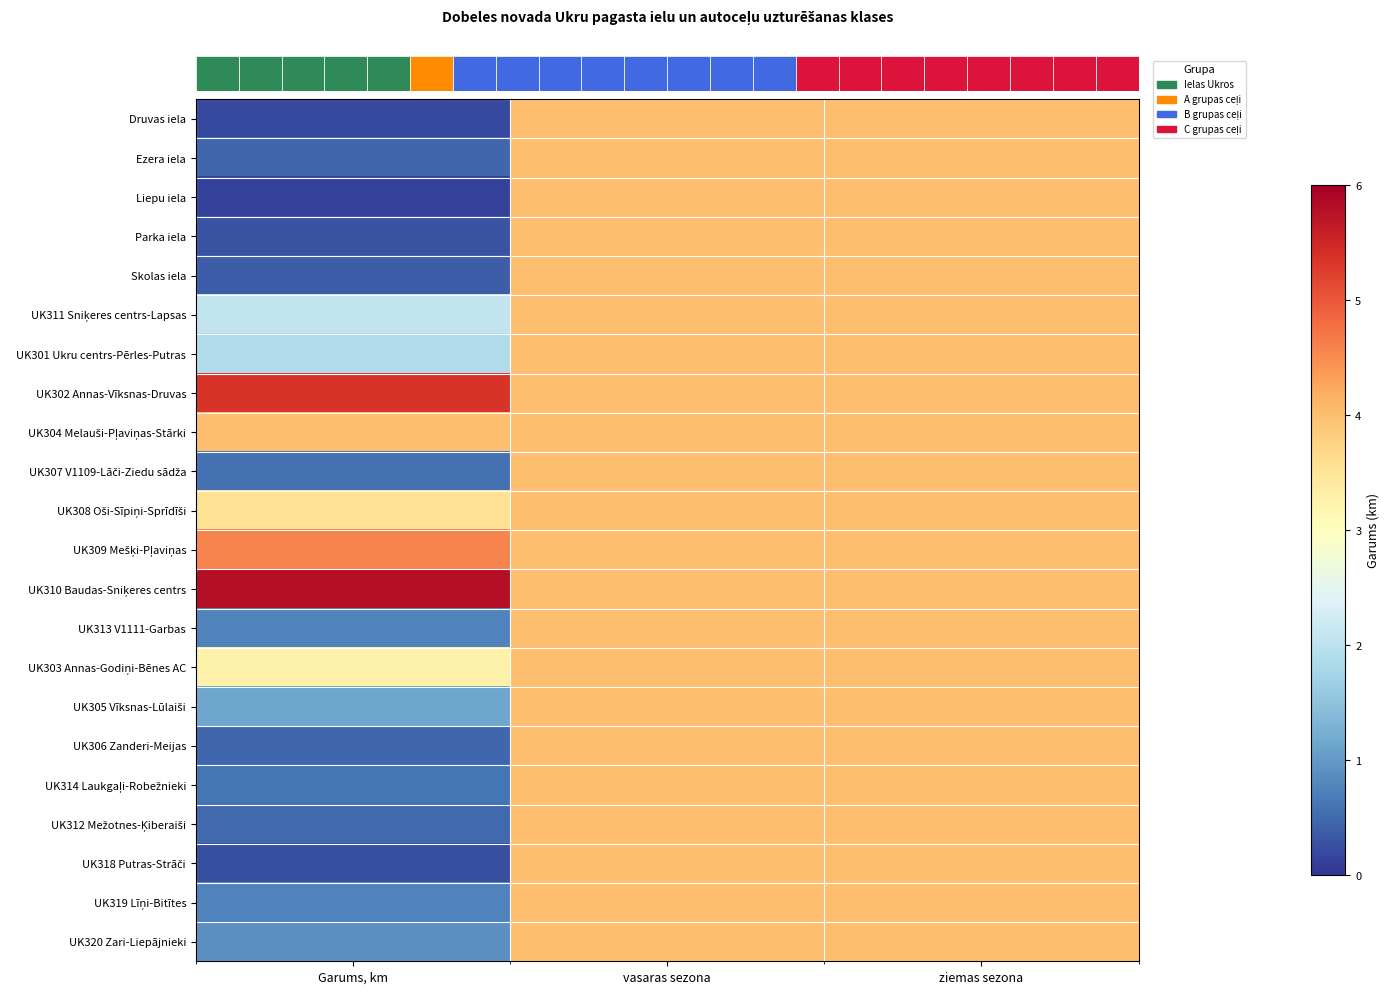

What is the total value across all series at ziemas sezona?

88.0